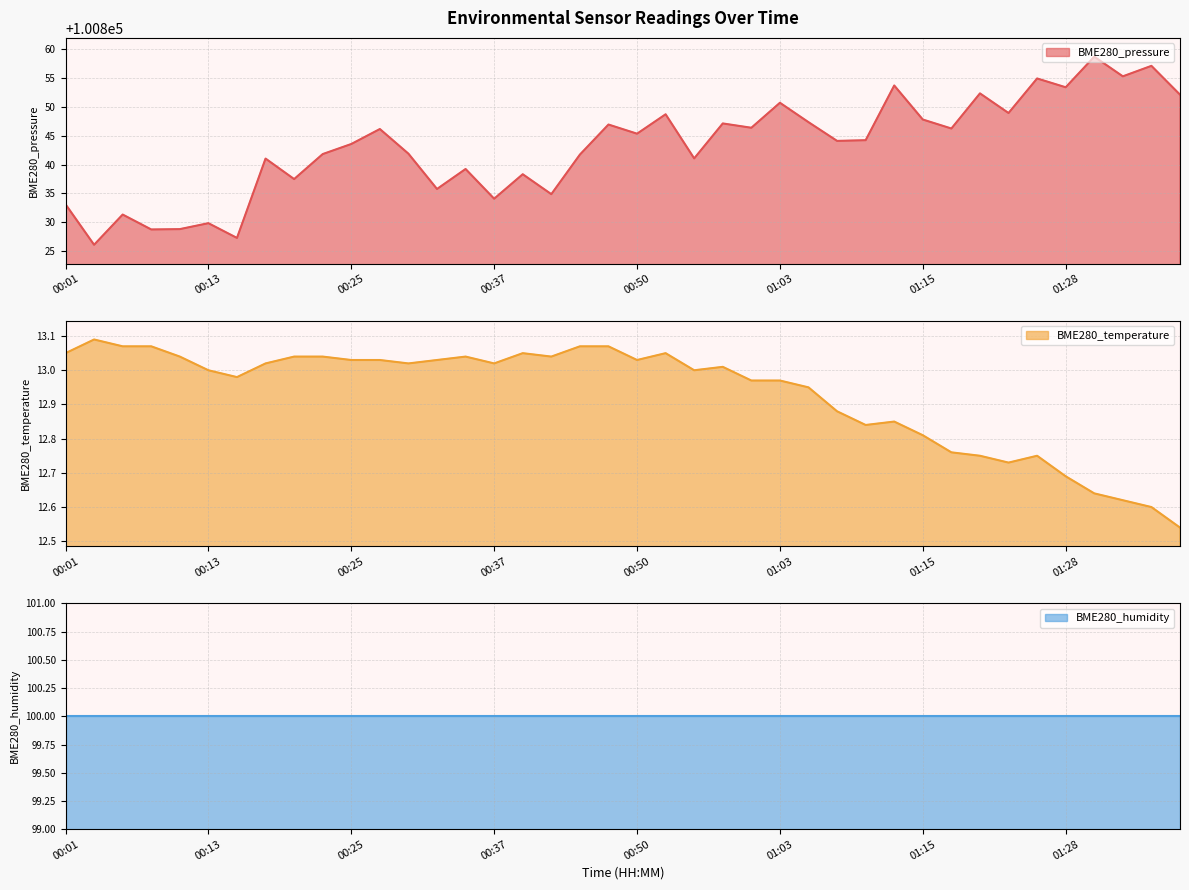

What position from the right is 00:55?

18